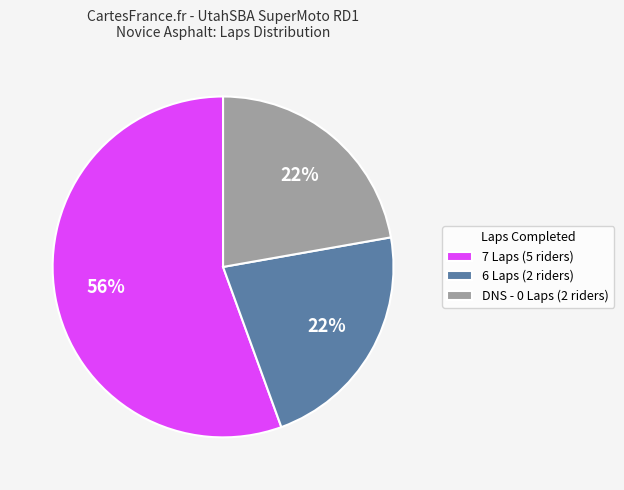

Does any single category account for the majority?

Yes